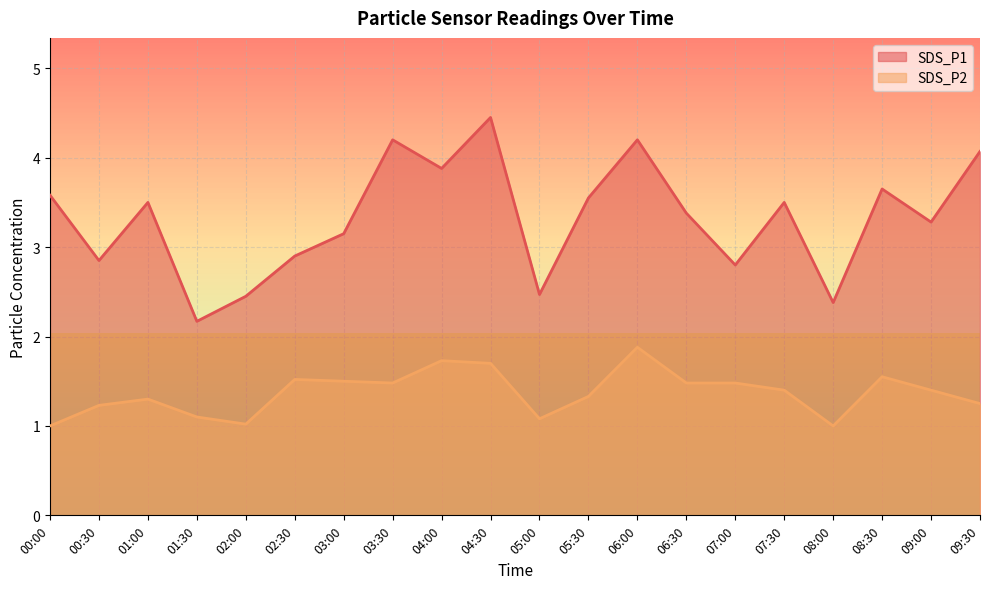

At 08:30, list the series in order from smallest to largest.

SDS_P2, SDS_P1